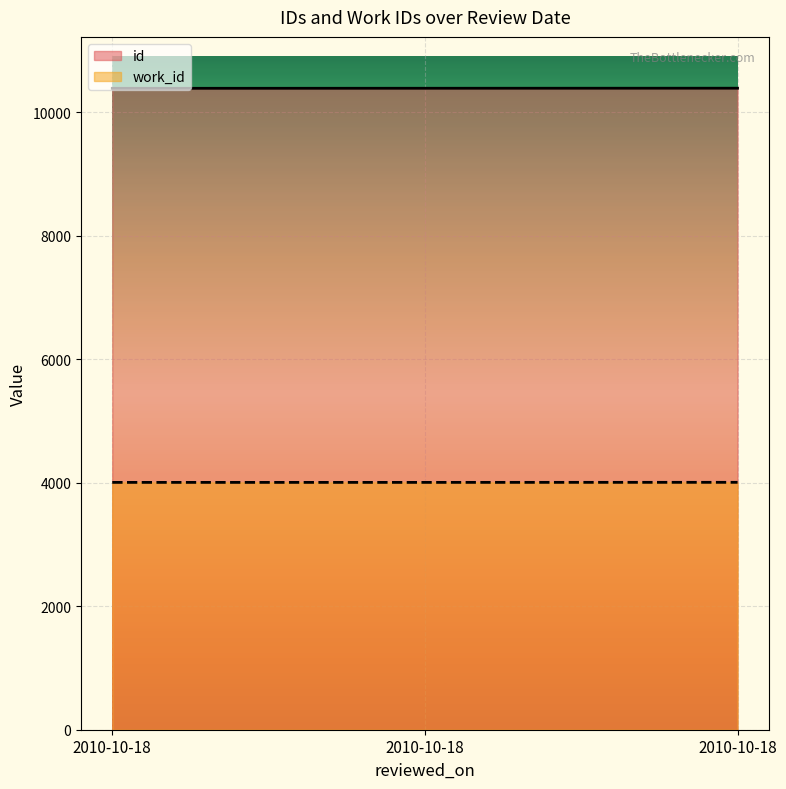

The value of work_id at 2010-10-18 is 5965. True or false?

False